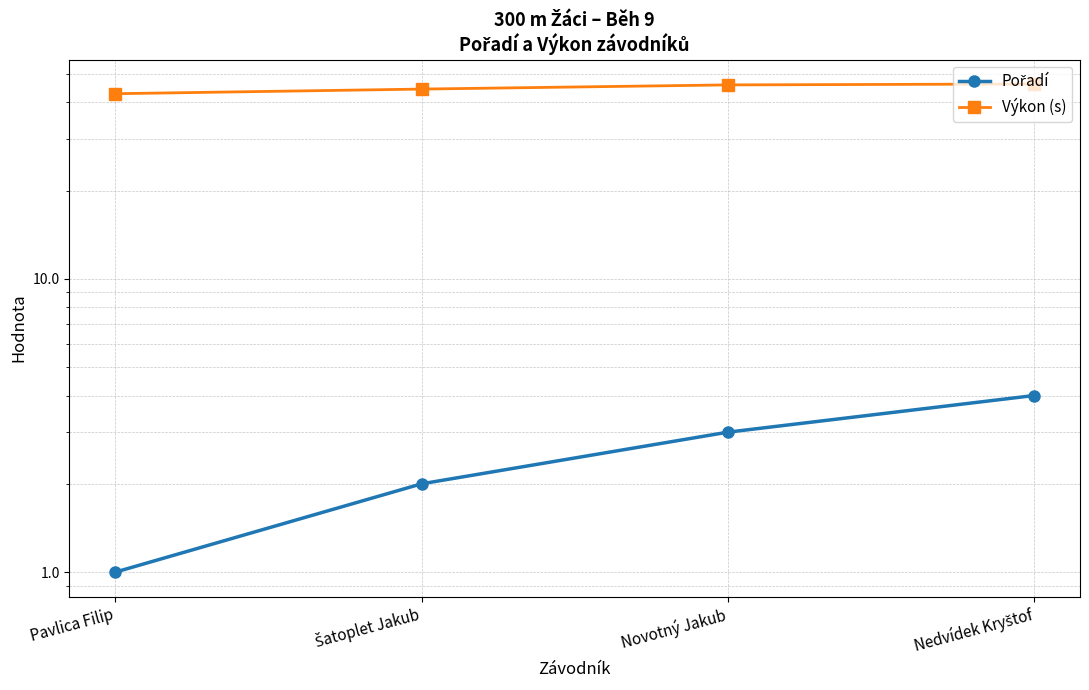

At which label does Výkon (s) first exceed 45?

Novotný Jakub